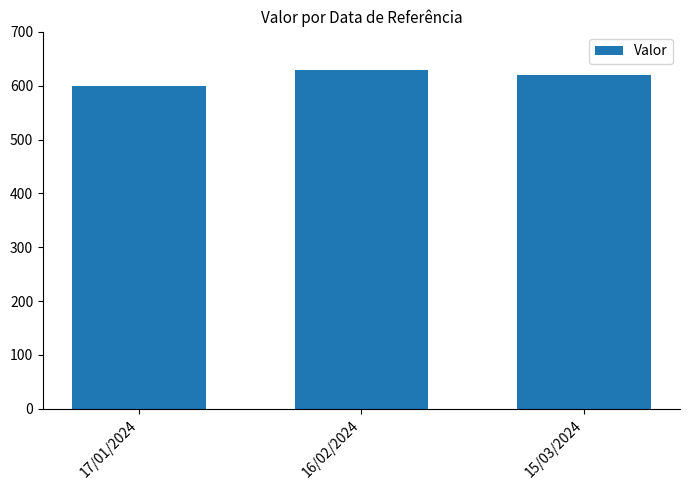

How many values are between 600 and 630?

3